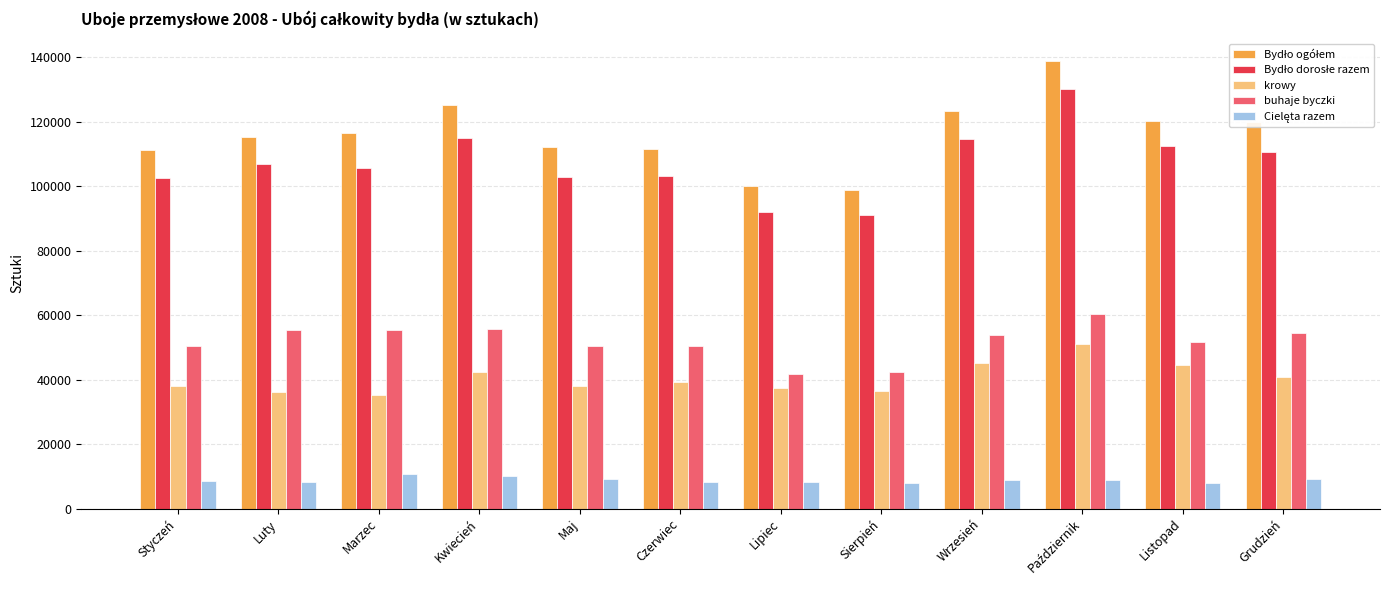

What is the minimum value shown in the chart?

7846